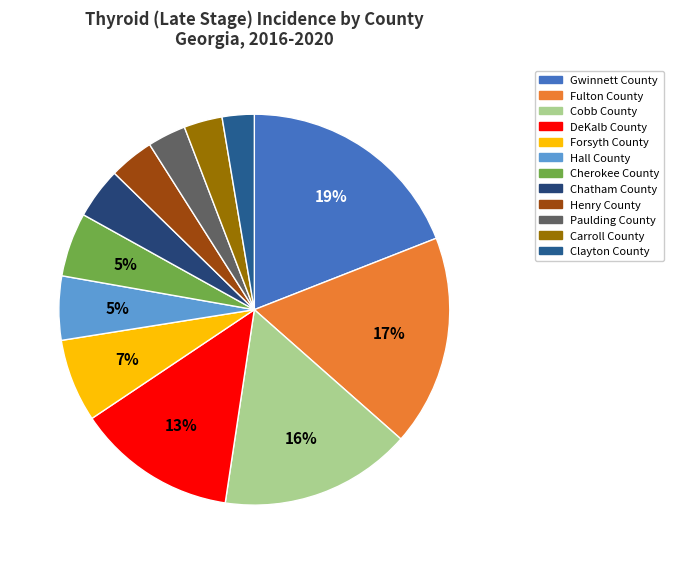

Combined, do Forsyth County and Gwinnett County account for over 50%?

No